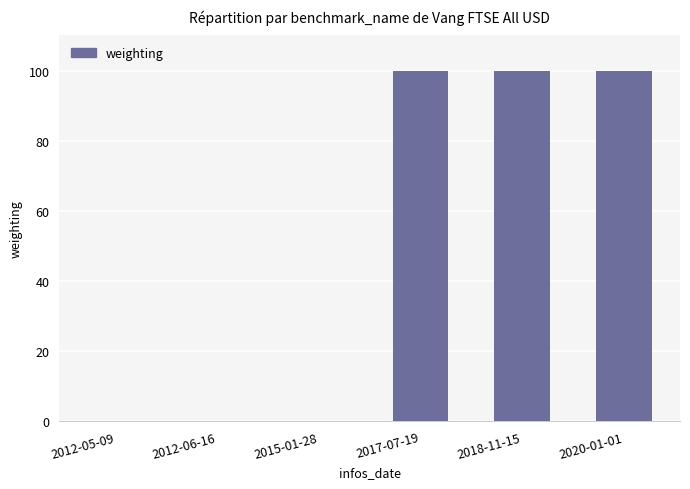

The value at 2020-01-01 is 100. True or false?

True